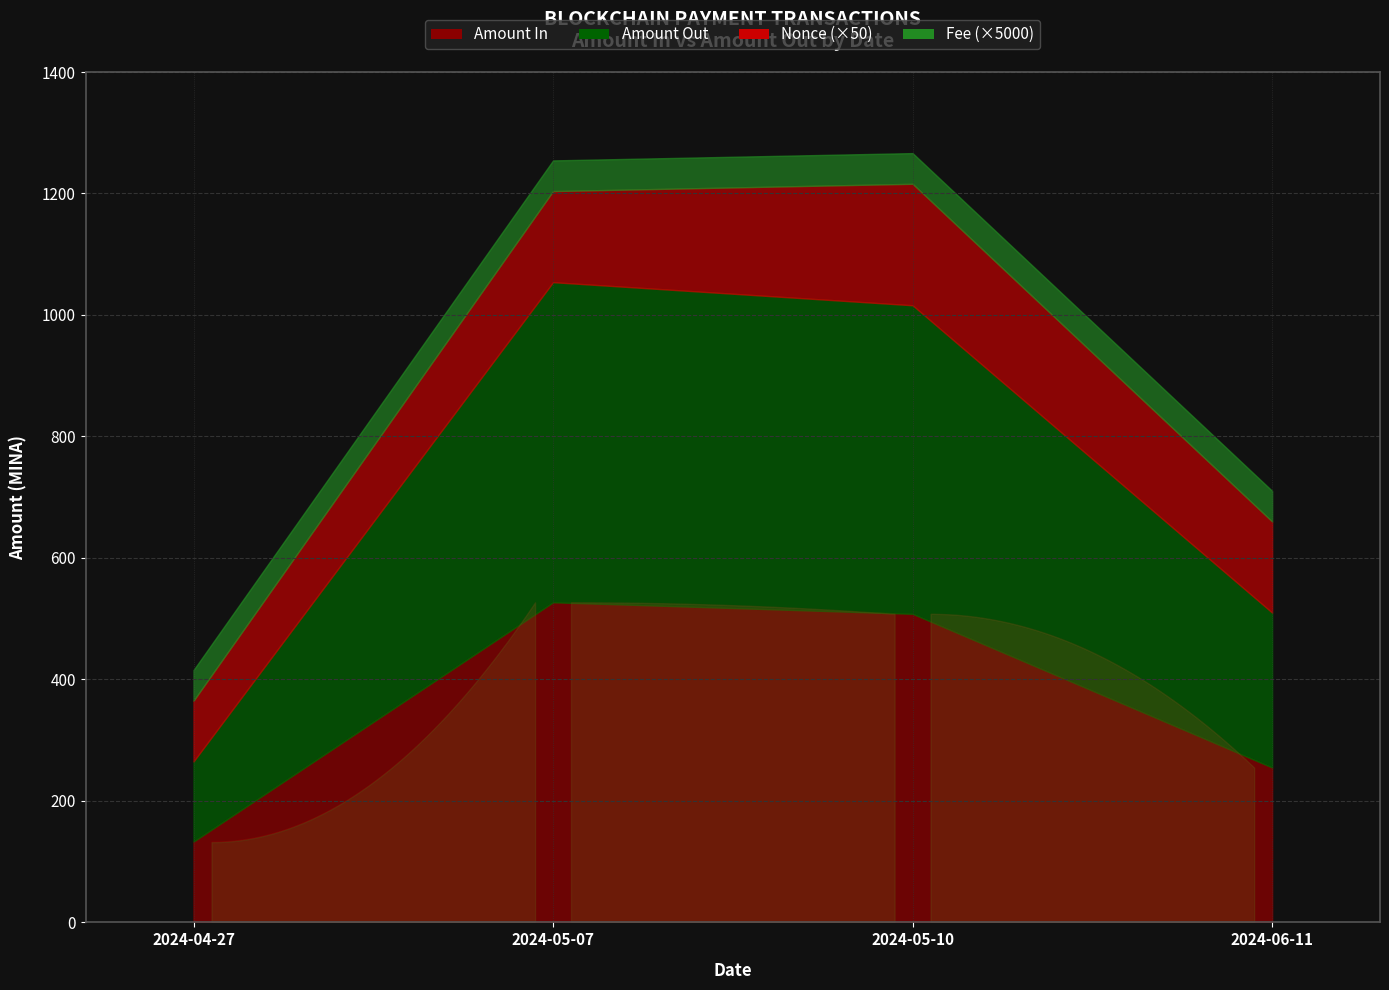

Is the value of Fee at 2024-06-11 greater than the value of Nonce at 2024-06-11?

No